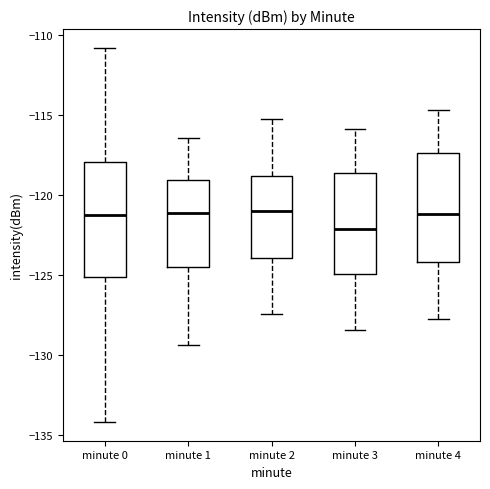

Which box's median line is the lowest?

minute 3